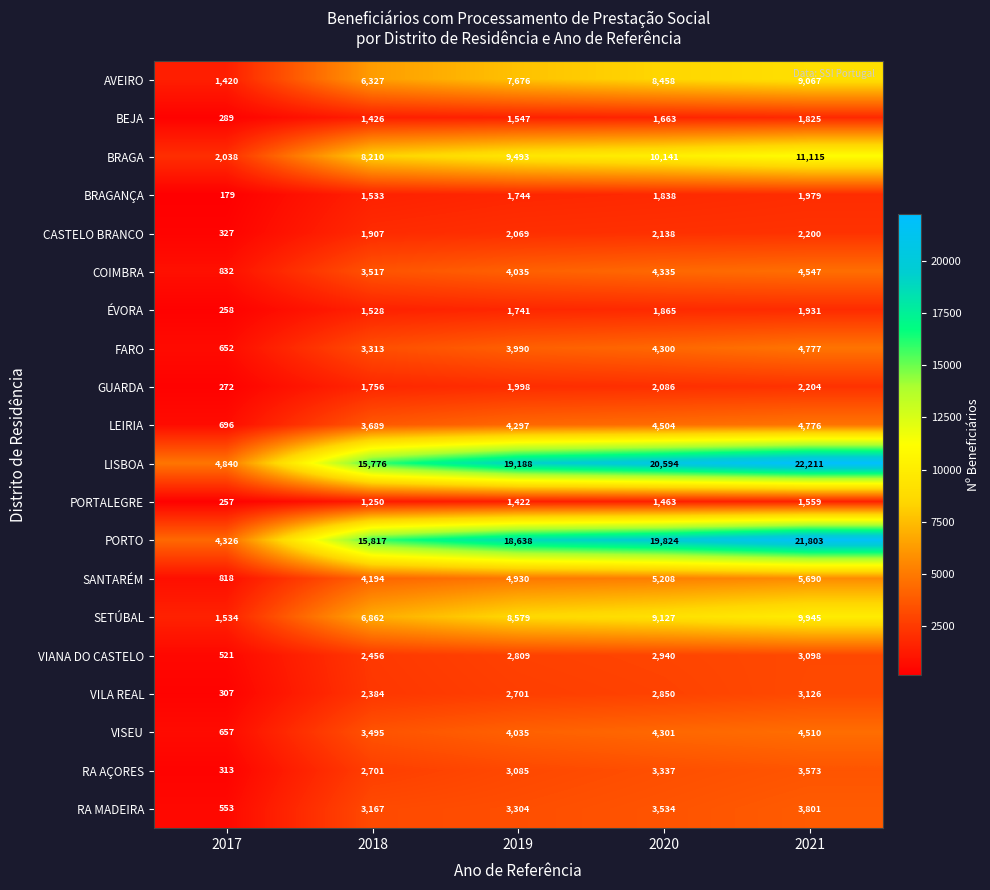

At which category does the chart reach its peak across all series?

2021